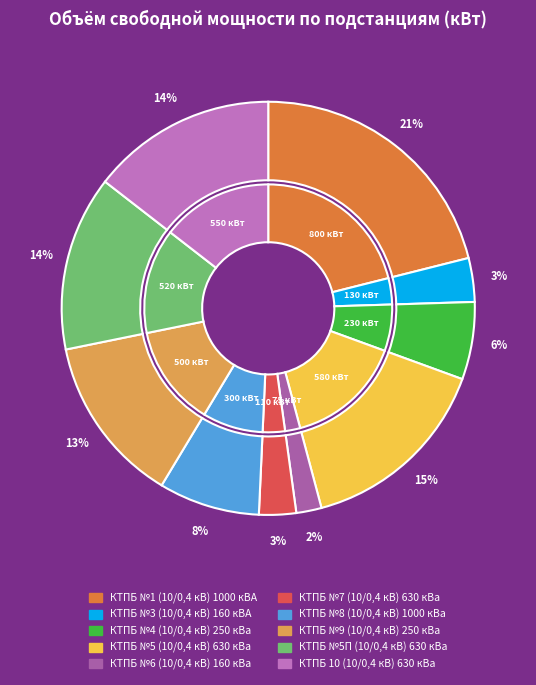

Which slice is the largest?

КТПБ №1 (10/0,4 кВ) 1000 кВА